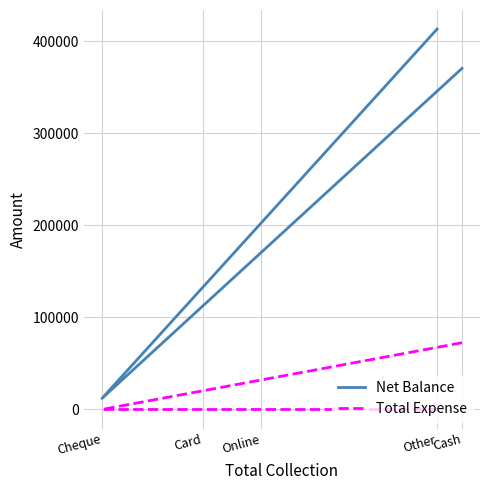

What is the greatest value displayed?

413335